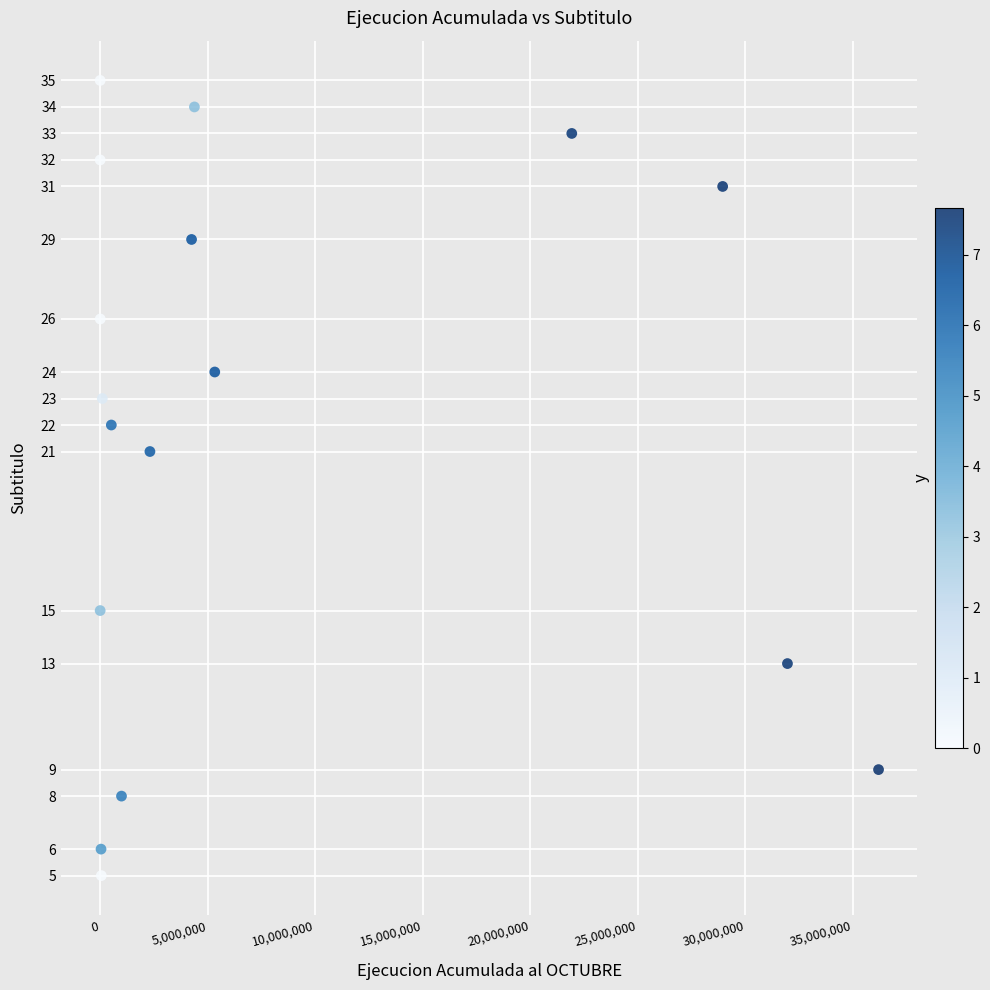

What is the range of Y values (max minus min)?

30